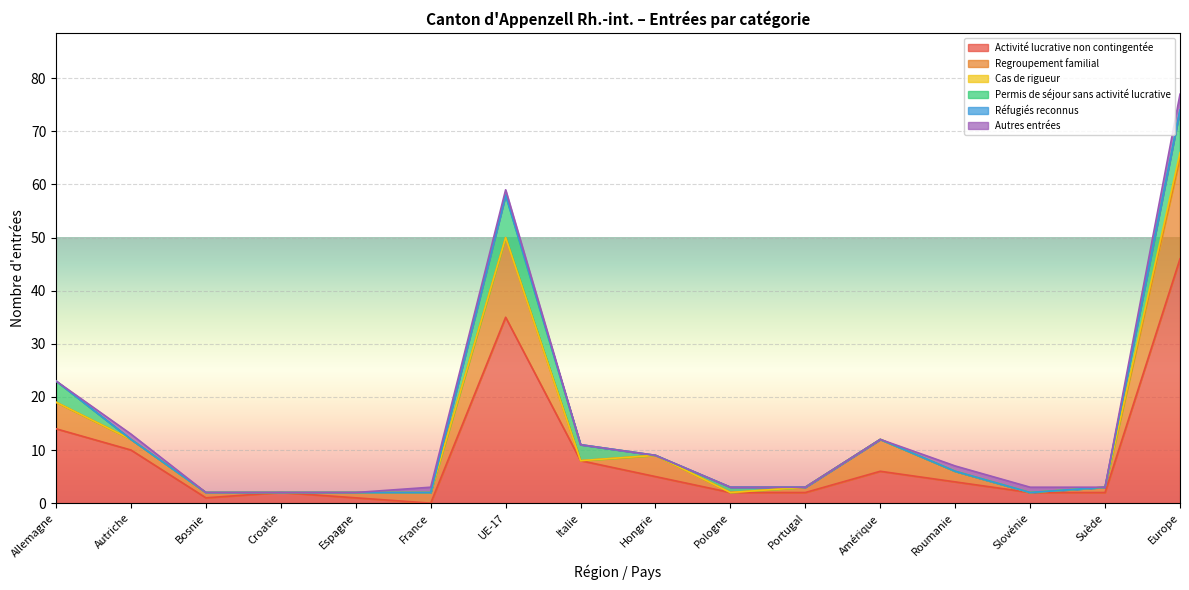

The Cas de rigueur series shows 1 at Europe. True or false?

True